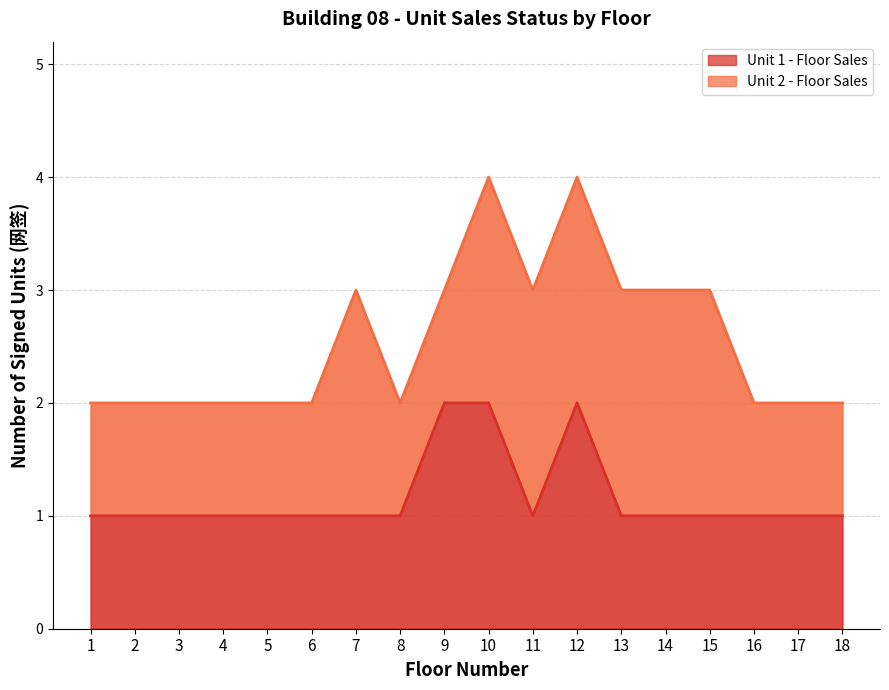

List the labels in order of value, smallest first.

1, 2, 3, 4, 5, 6, 7, 8, 11, 13, 14, 15, 16, 17, 18, 9, 10, 12